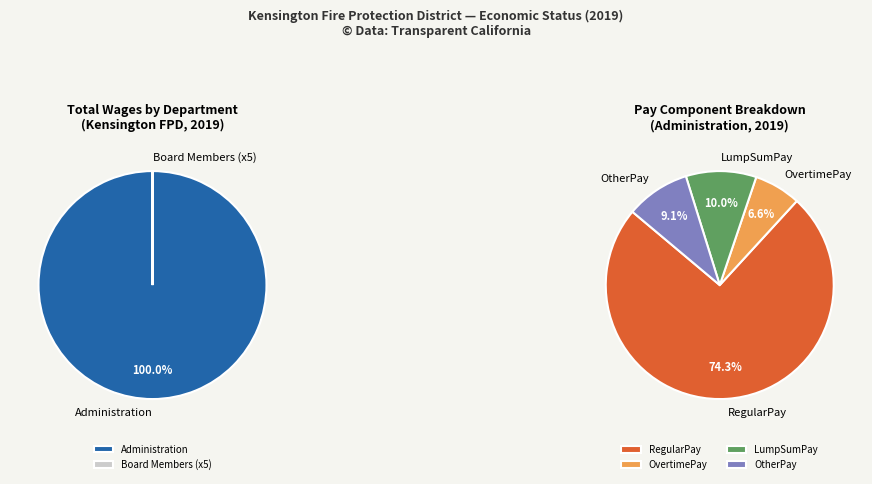

What is the largest slice in the pie chart?

Administration